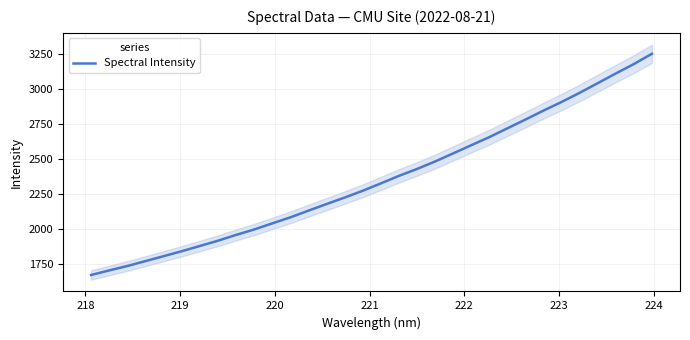

What is the maximum value for Spectral Intensity?

3251.2